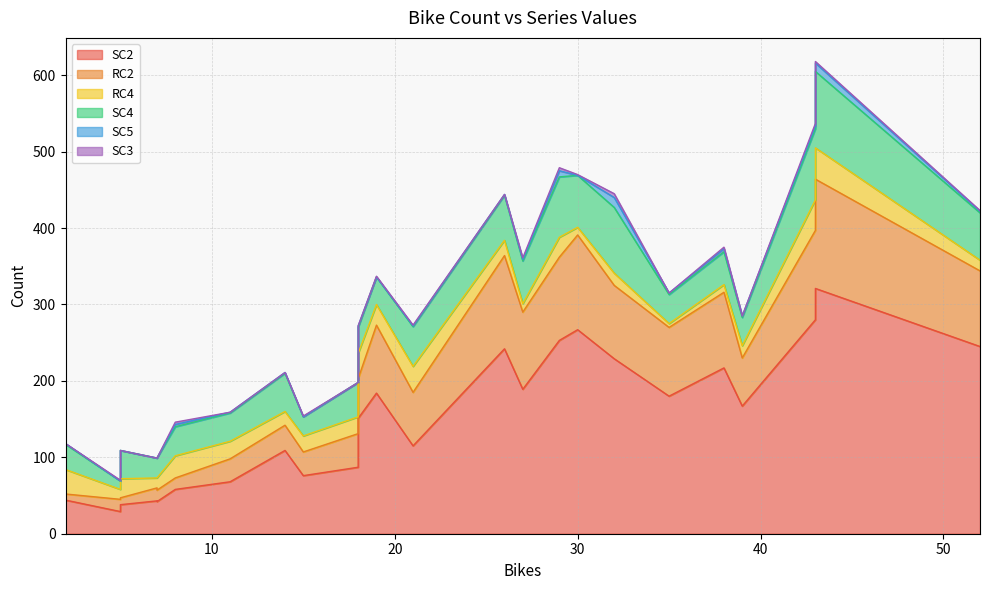

Between 2 and 39, which is larger?

39